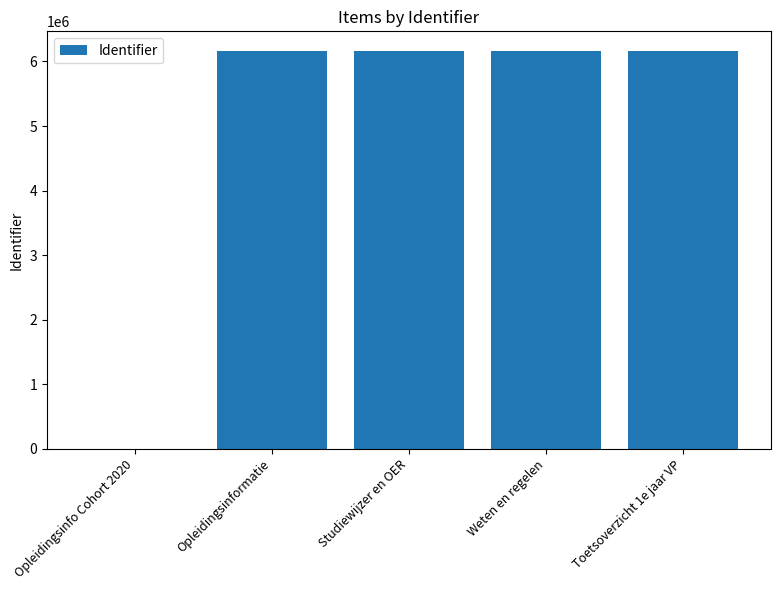

True or false: the data shows 6159502 at Opleidingsinformatie.

True